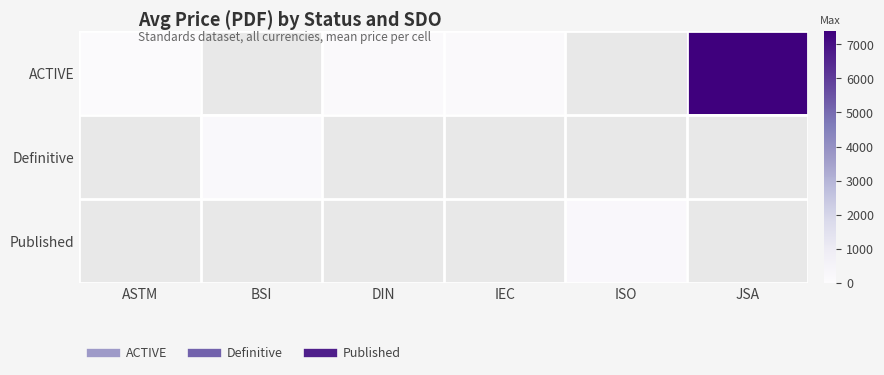

Which series has the largest range (max minus min)?

ACTIVE